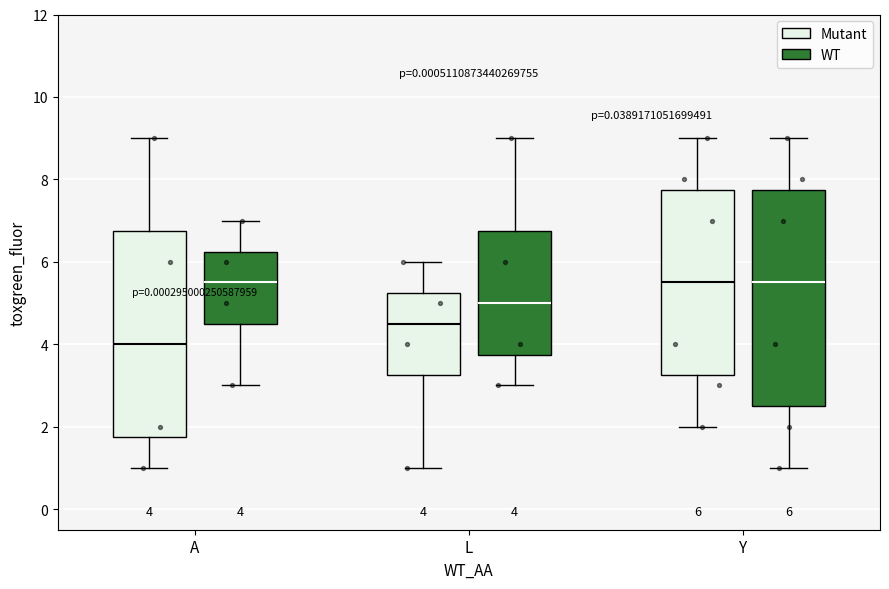

Comparing the boxes themselves (not the whiskers), which one is the tallest?

Y (WT)